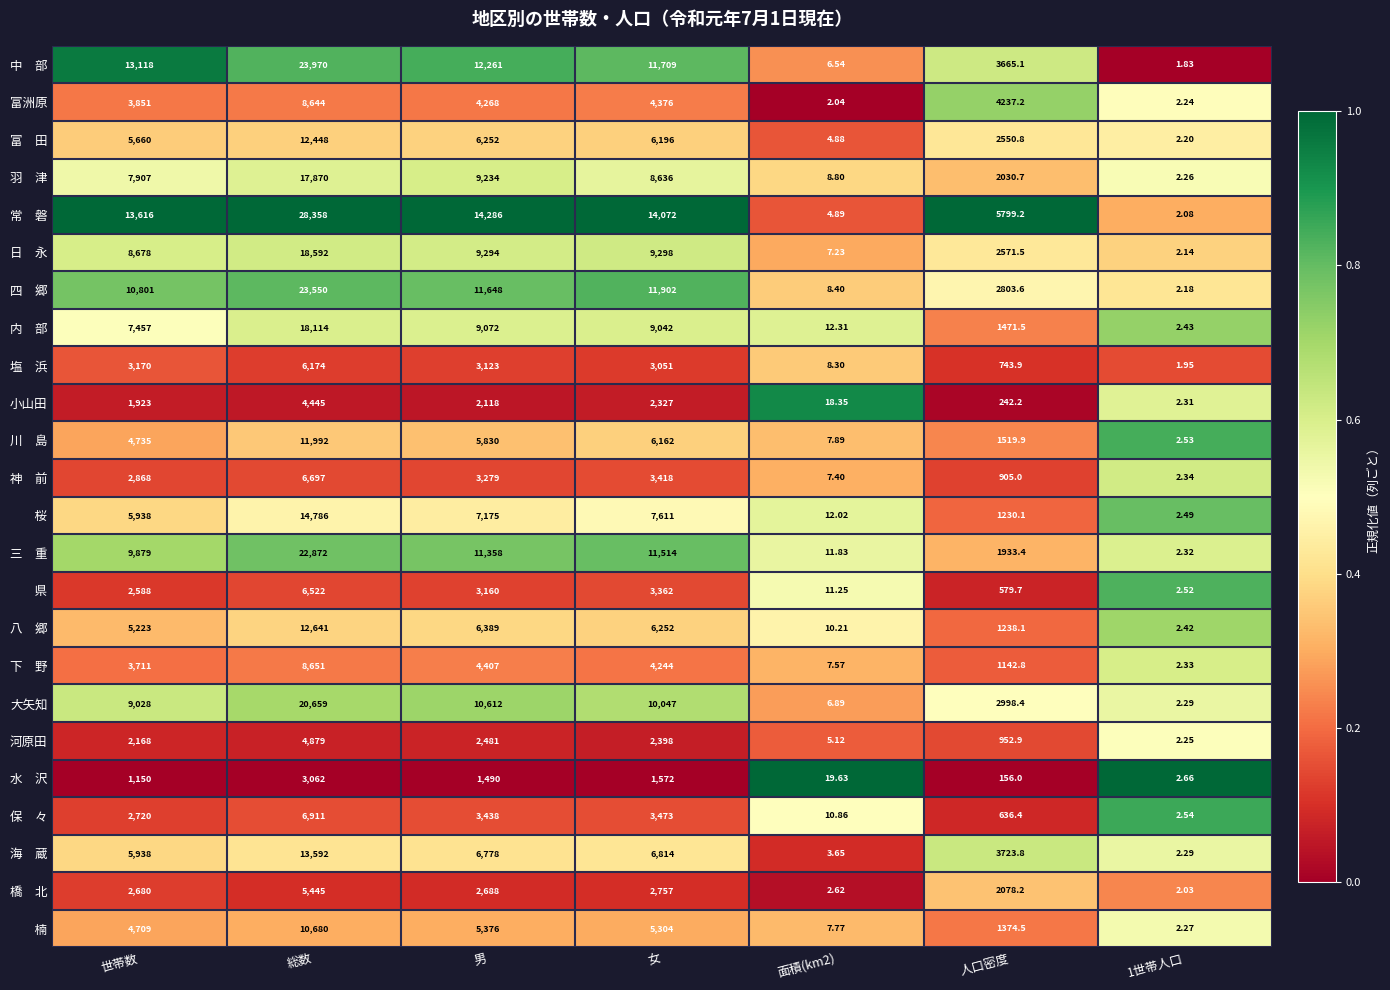

Which category has the highest value in the 河原田 series?

総数